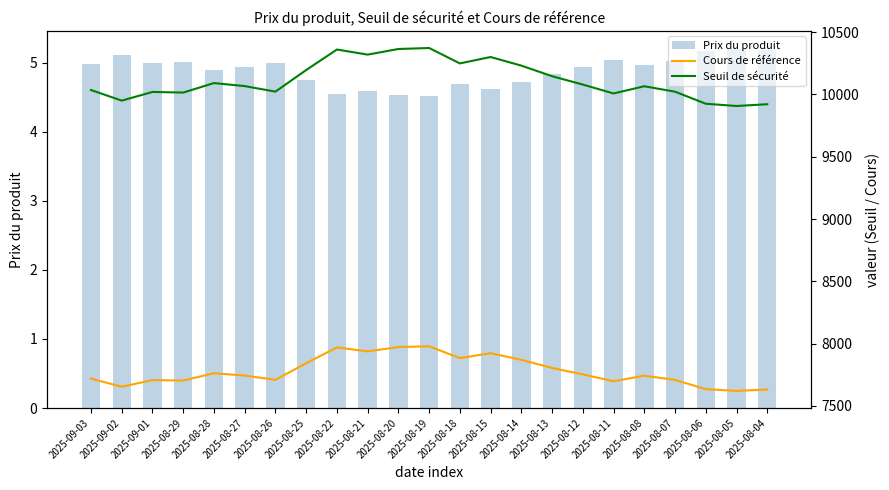

Between 2025-08-14 and 2025-08-04, which series saw the biggest shift?

Seuil de sécurité